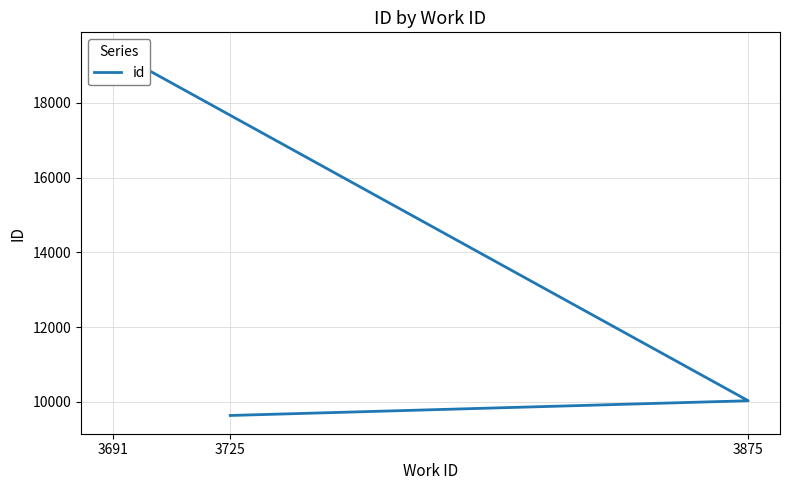

Rank the categories by value from highest to lowest.

3691, 3875, 3725